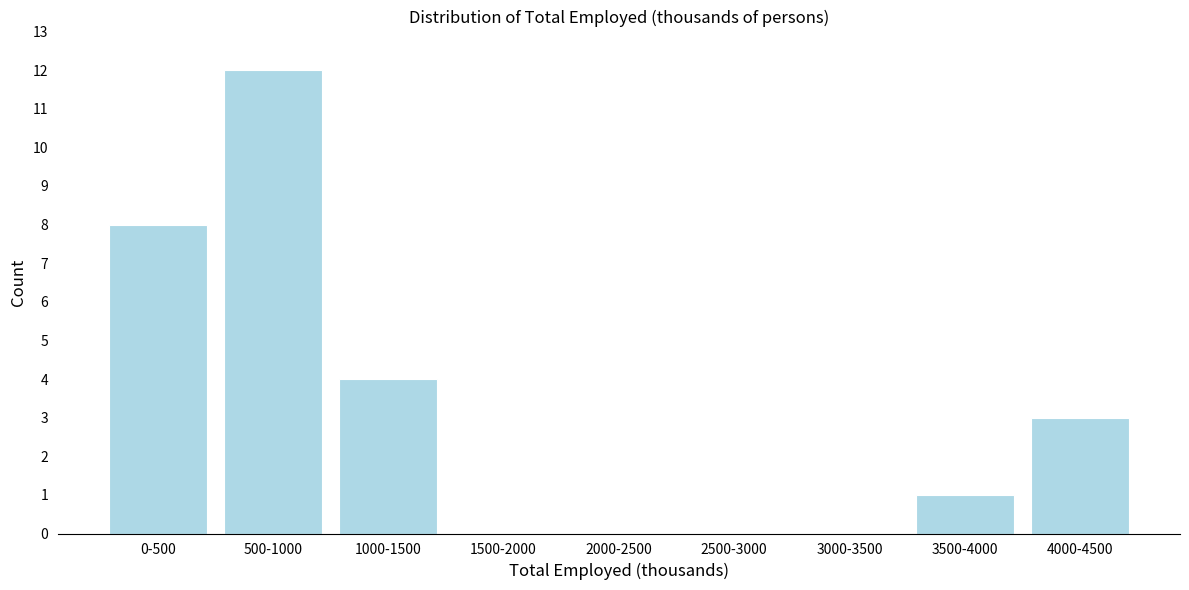

Reading left to right, extract all data points from this chart.

0-500=8	500-1000=12	1000-1500=4	1500-2000=0	2000-2500=0	2500-3000=0	3000-3500=0	3500-4000=1	4000-4500=3